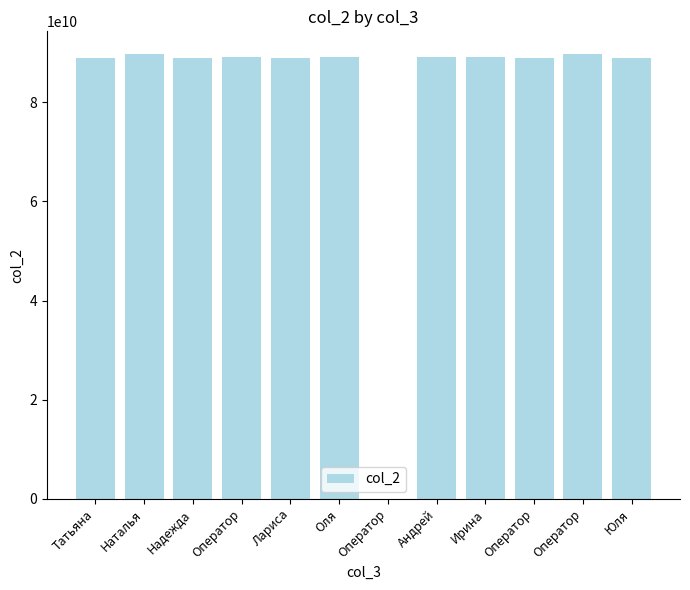

Reading left to right, extract all data points from this chart.

Татьяна=89025650626	Наталья=89834294920	Надежда=89021685267	Оператор=89140583361	Лариса=89025624792	Оля=89240191919	Оператор=466893	Андрей=89085929783	Ирина=89247735677	Оператор=89021640011	Оператор=89836318001	Юля=89025390667